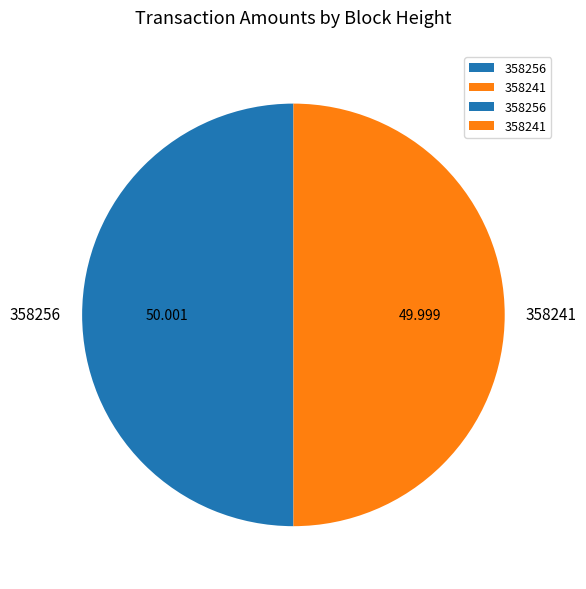

Combined, do 358241 and 358256 account for over 50%?

Yes